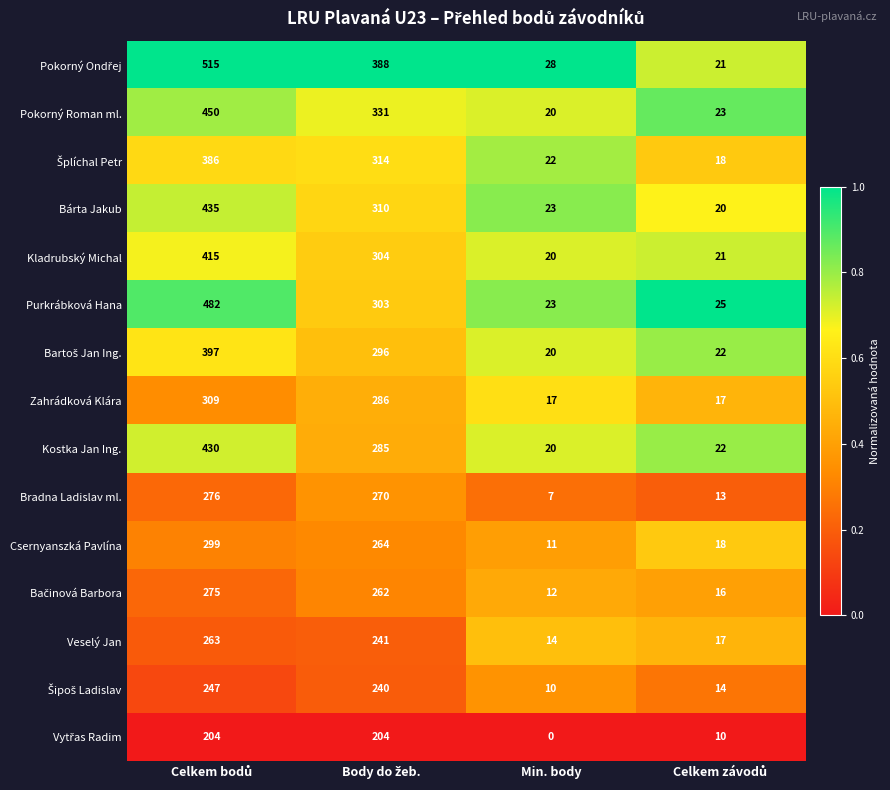

Which category has the lowest value across all series?

Min. body